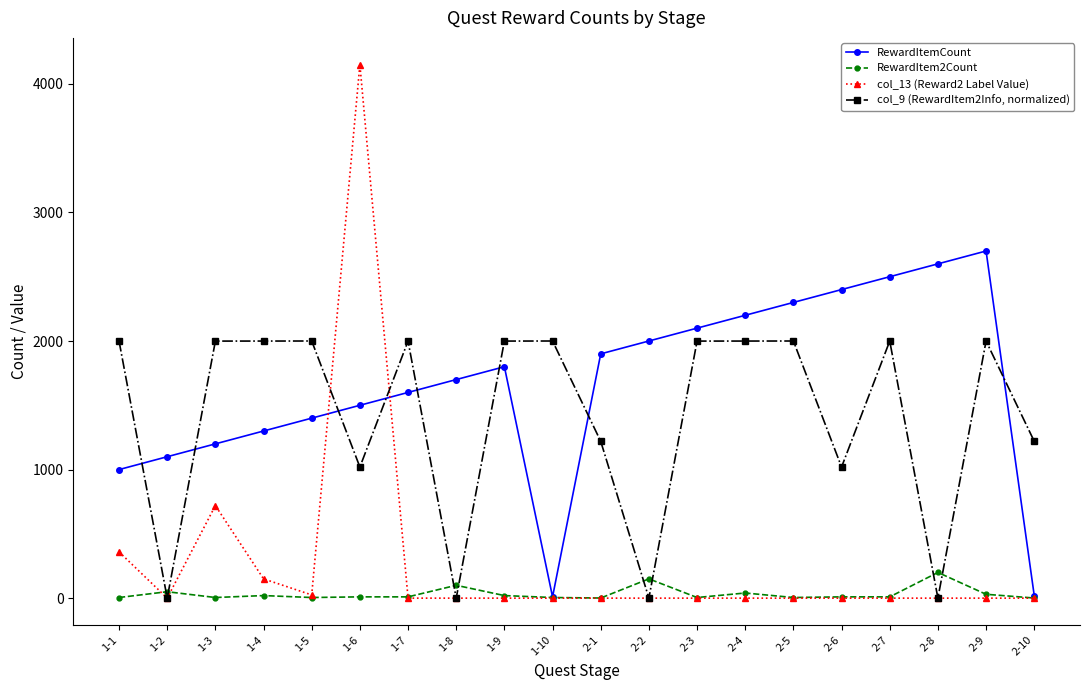

At 1-5, list the series in order from largest to smallest.

col_9 (RewardItem2Info, normalized), RewardItemCount, col_13 (Reward2 Label Value), RewardItem2Count